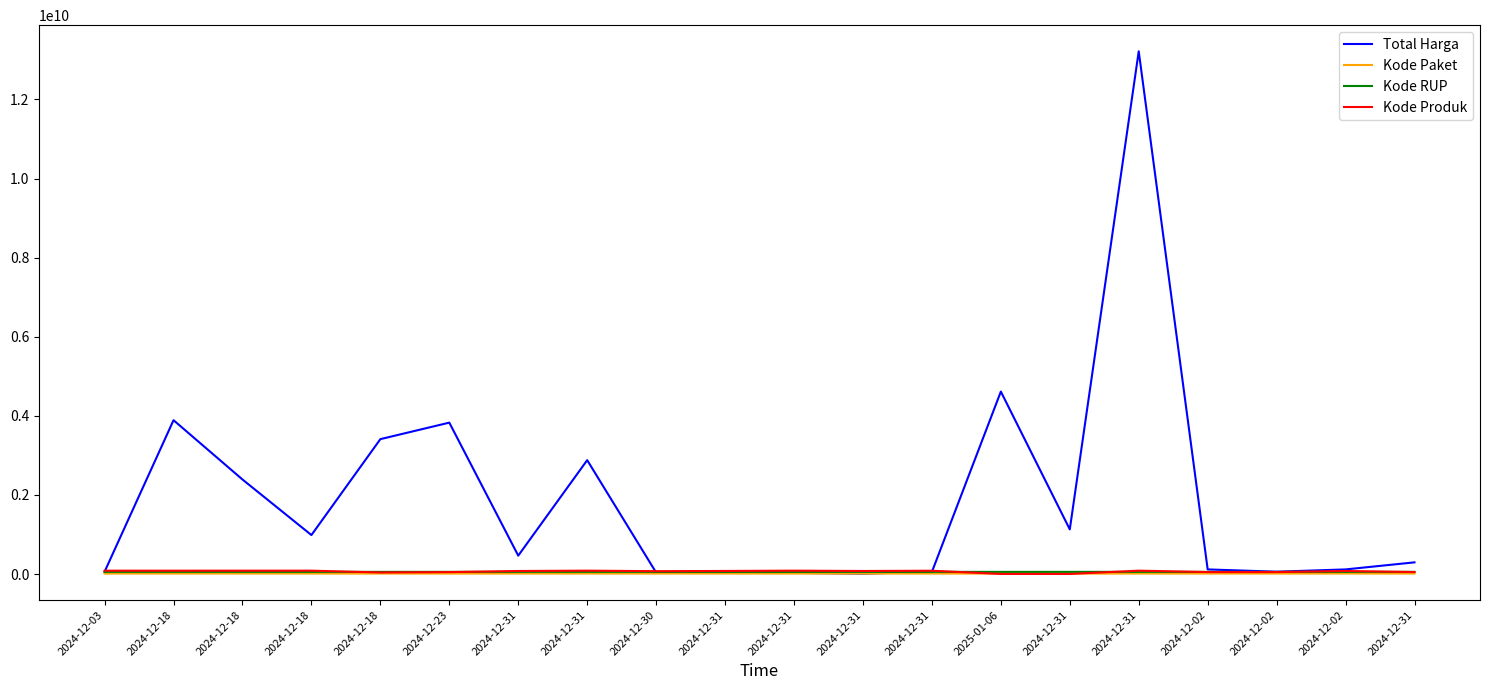

How many lines are shown in the chart?

4